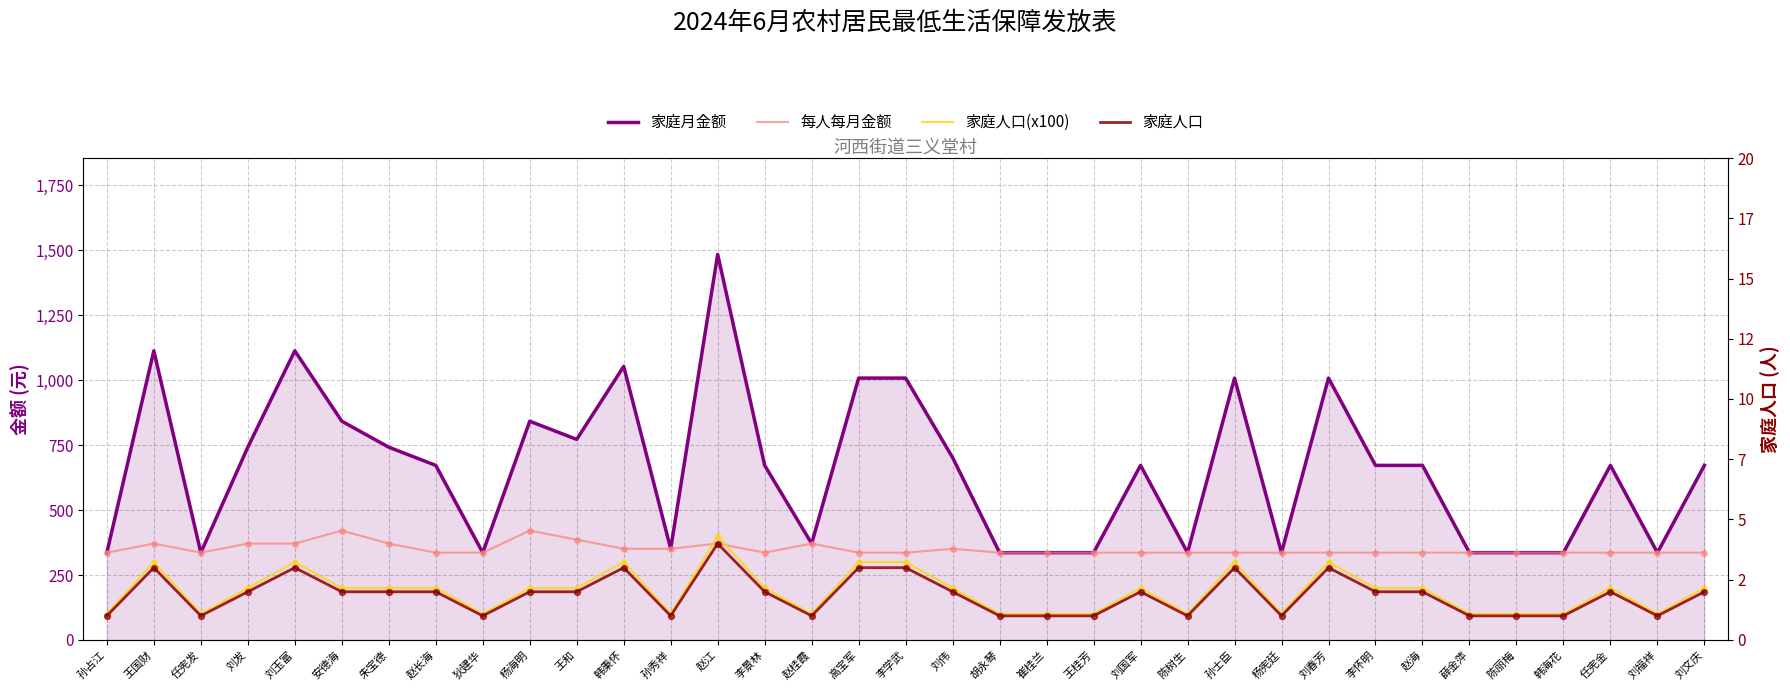

Which series contains the lowest Y value?

家庭人口